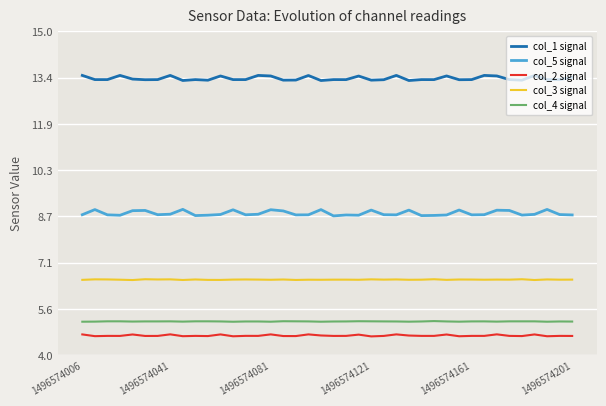

Which series has the widest spread of values?

col_5 signal